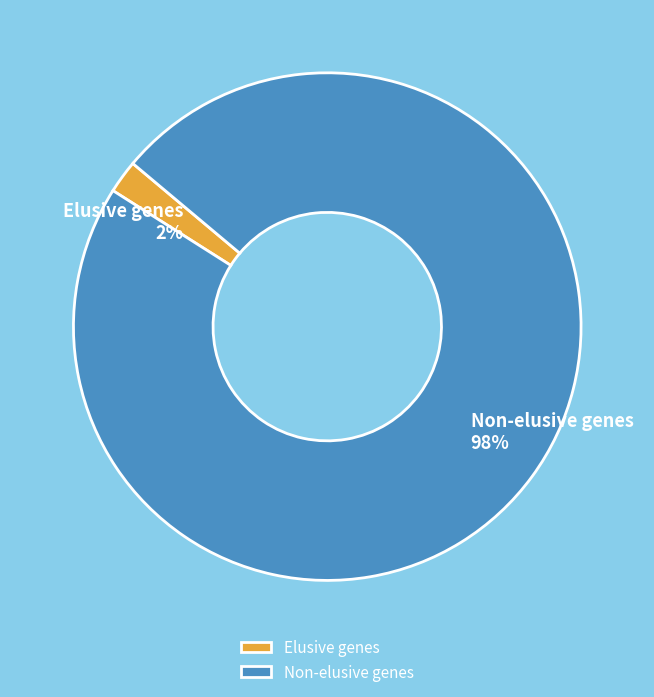

To the nearest percent, what is the average slice percentage?

50%